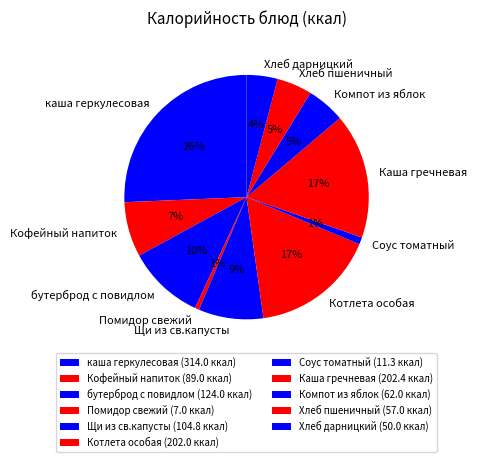

Is the sum of каша геркулесовая and Щи из св.капусты greater than half?

No